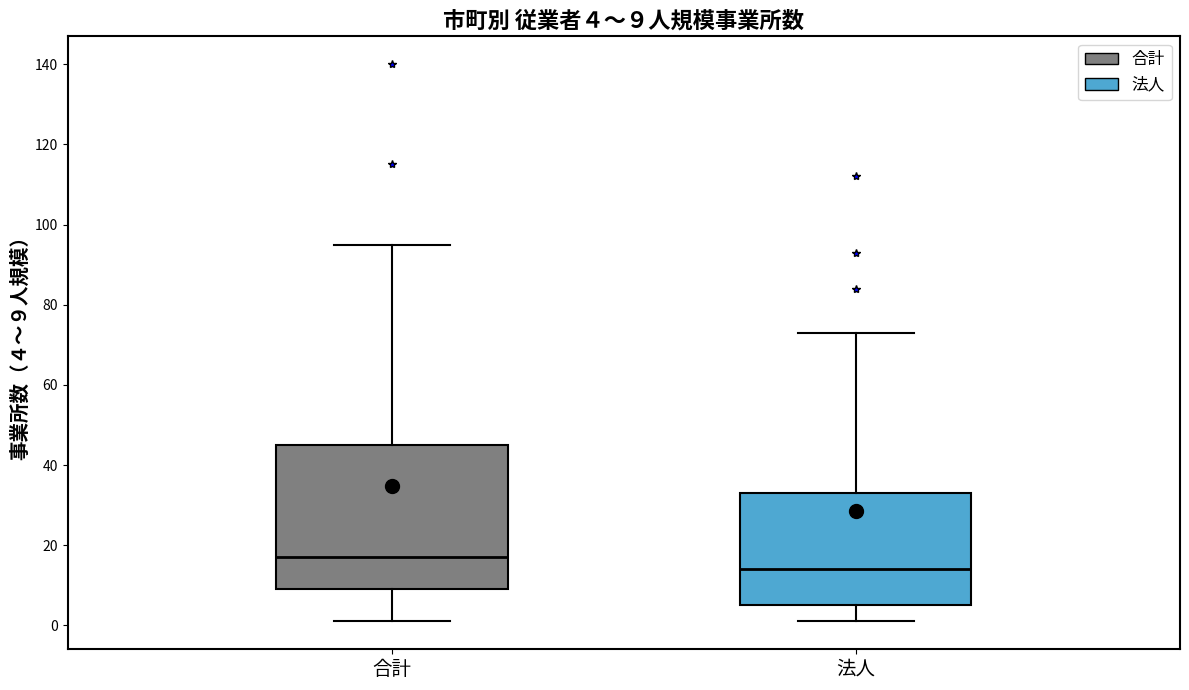

Comparing the boxes themselves (not the whiskers), which one is the tallest?

合計